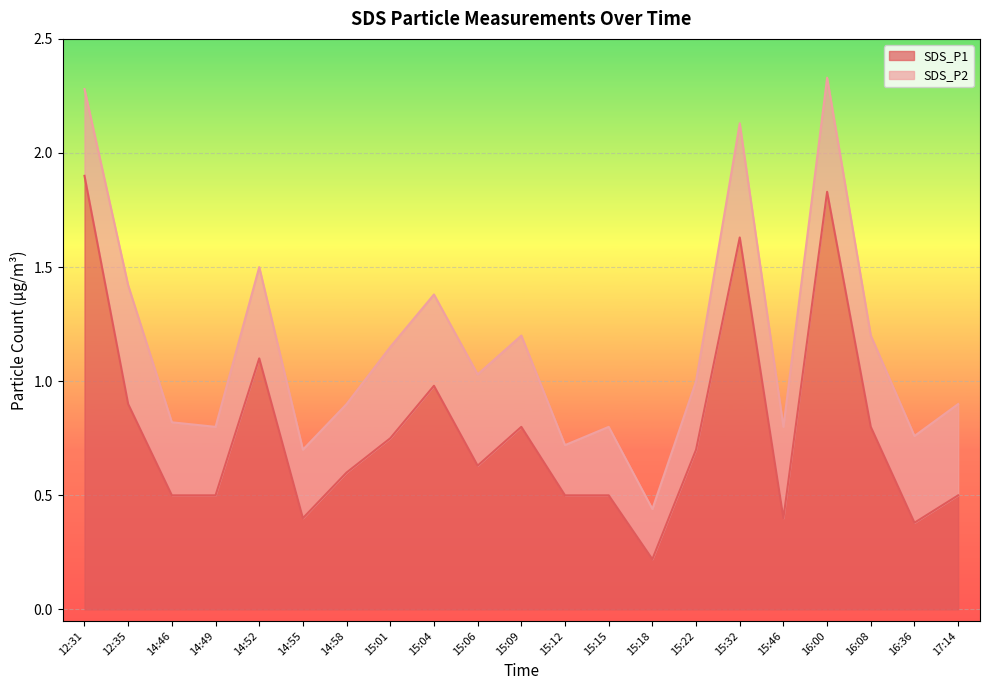

At which category does the data reach its first local peak?

14:52